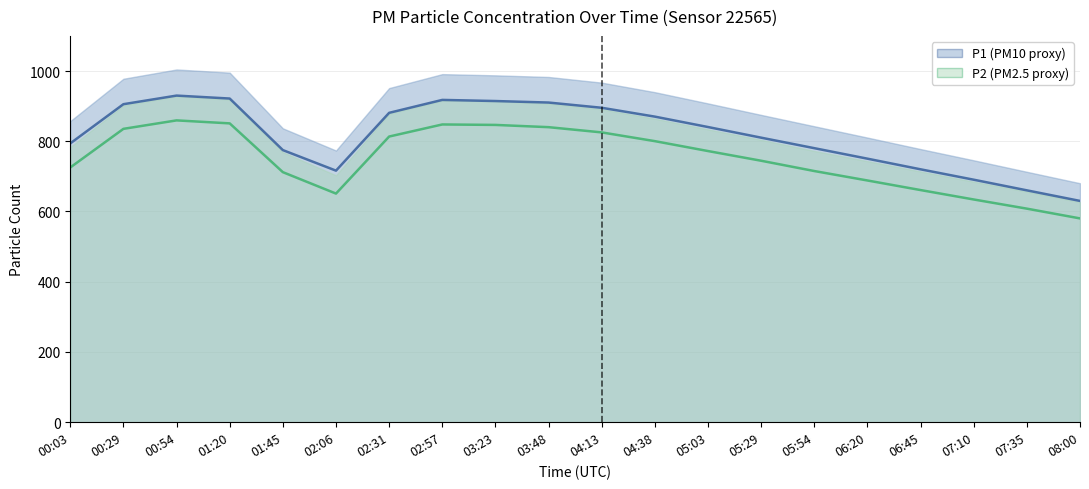

At which label does P2 first exceed 772?

00:29